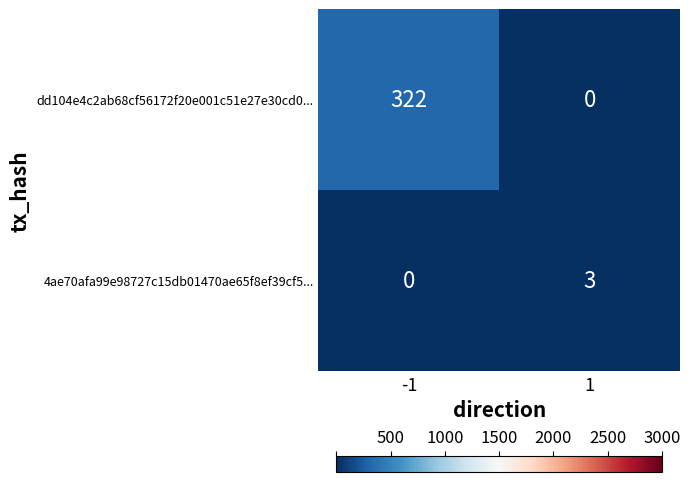

What is the average value of the dd104e4c2ab68cf56172f20e001c51e27e30cd0... series?

161